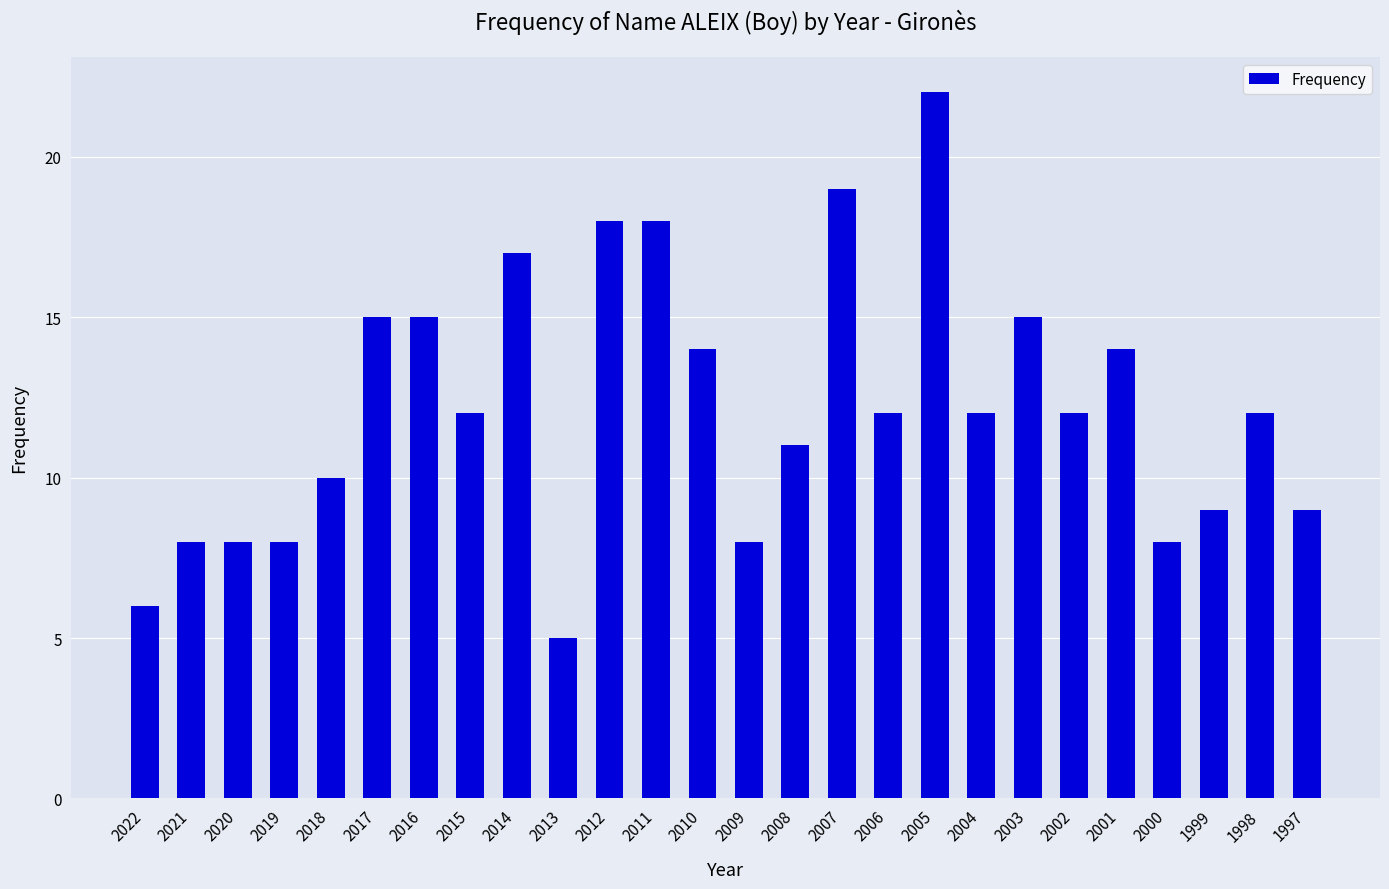

What is the ratio of the value at 2013 to the value at 2003?

0.3